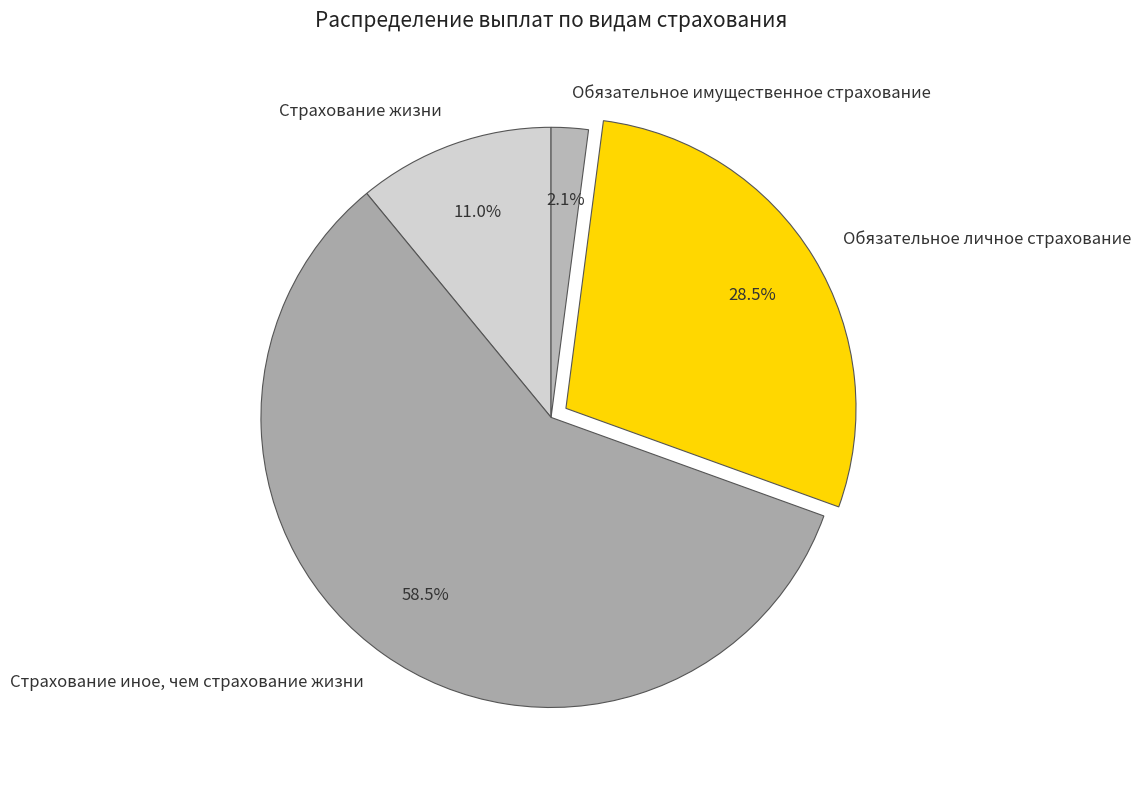

Which category has the smallest portion of the pie?

Обязательное имущественное страхование